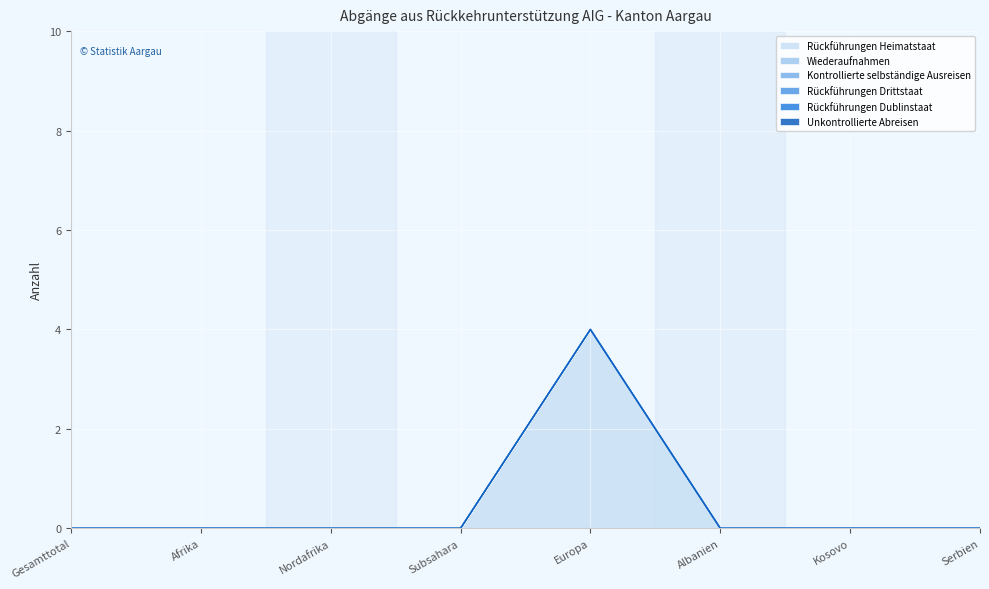

What position from the left is Europa?

5